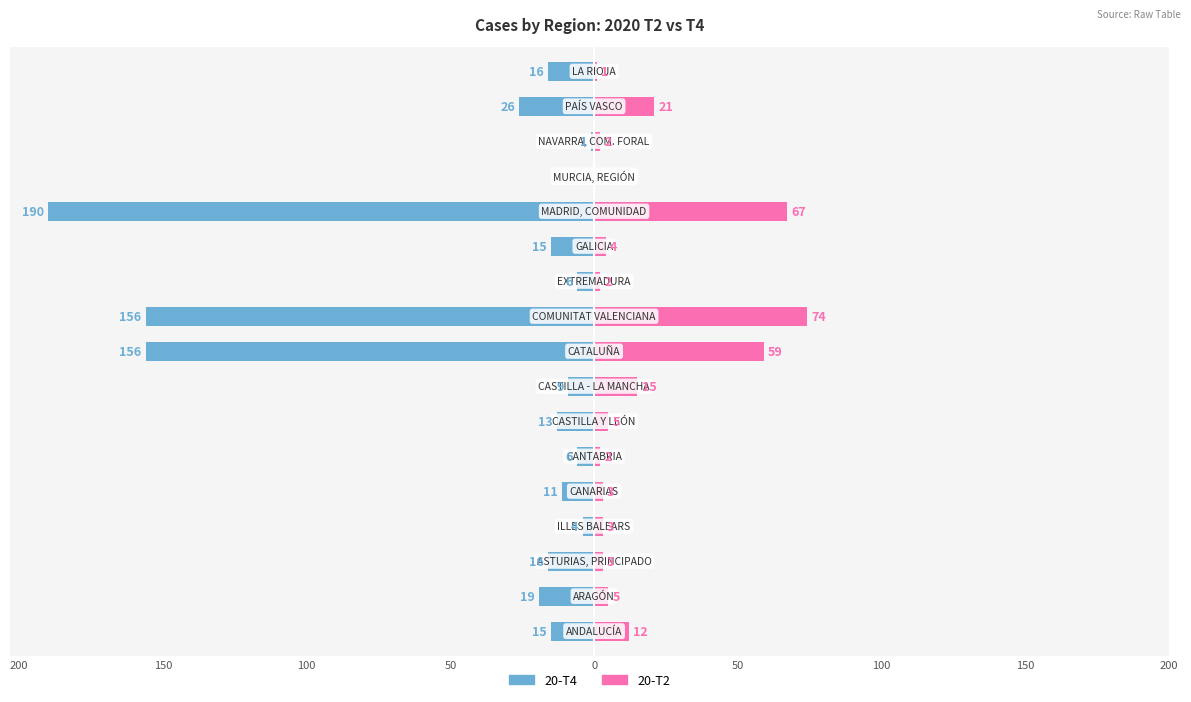

Between 13 and 11, which is larger?

13